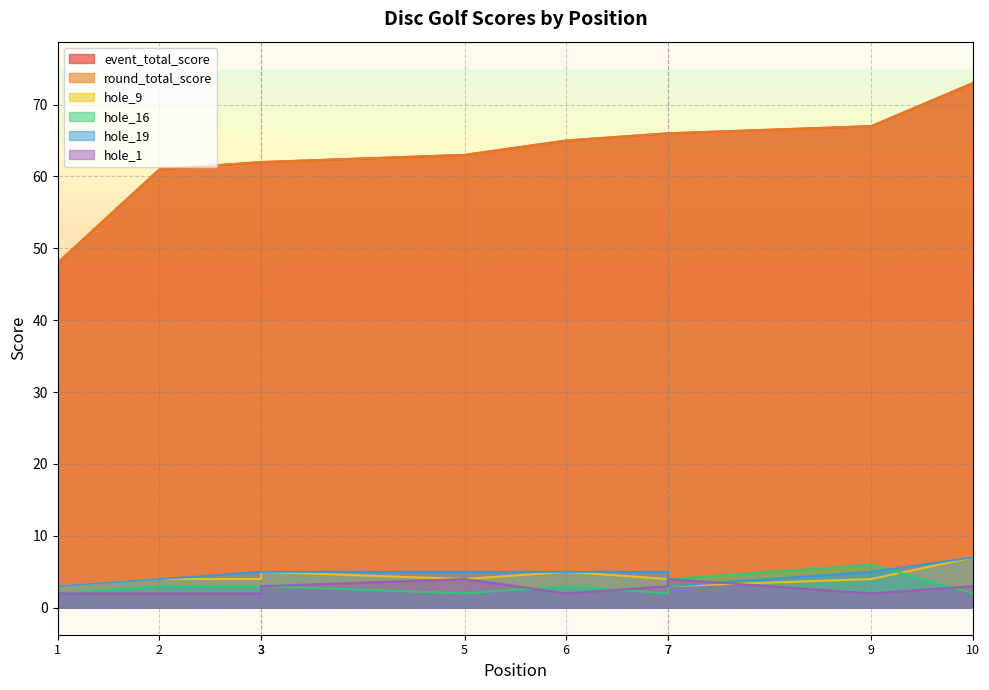

How many data points in hole_19 are less than 5?

3